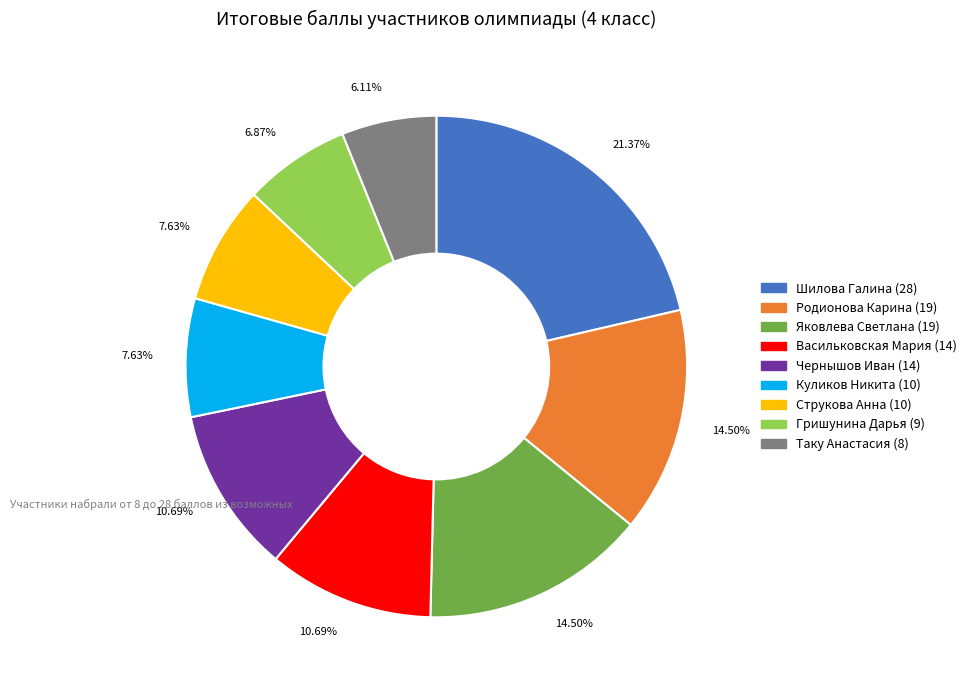

Is there any slice that represents more than half of the pie?

No